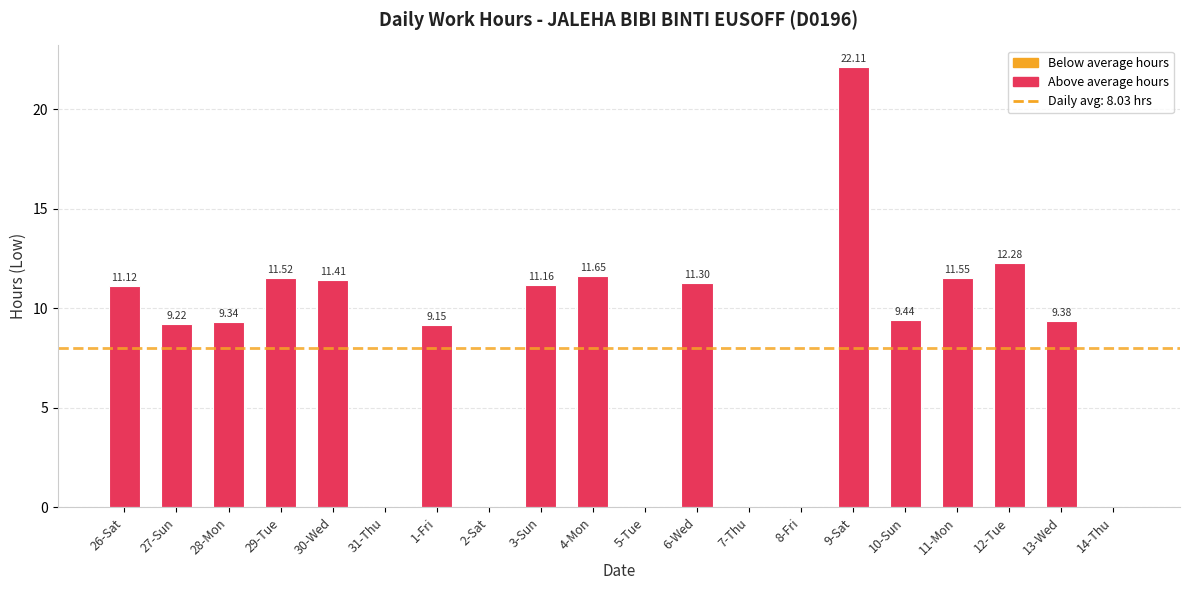

Where does the data first go above 9?

26-Sat